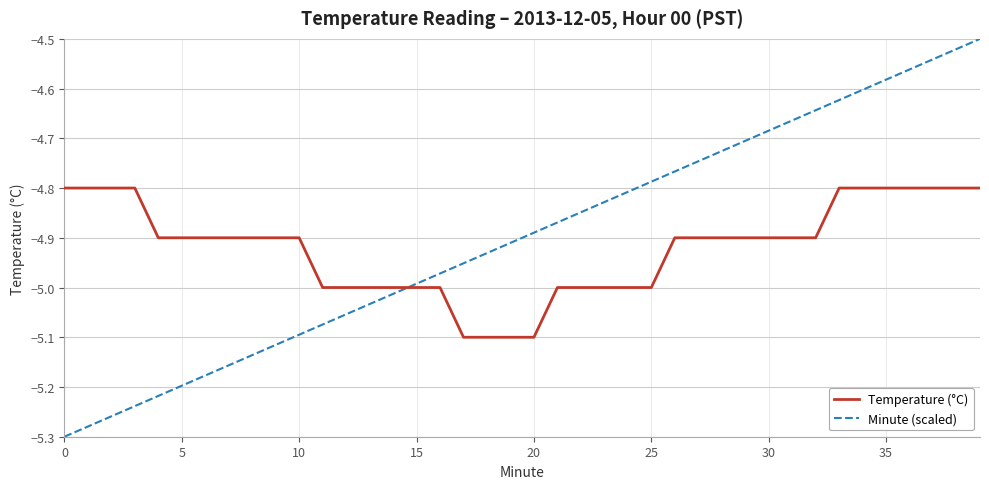

How many lines are shown in the chart?

2